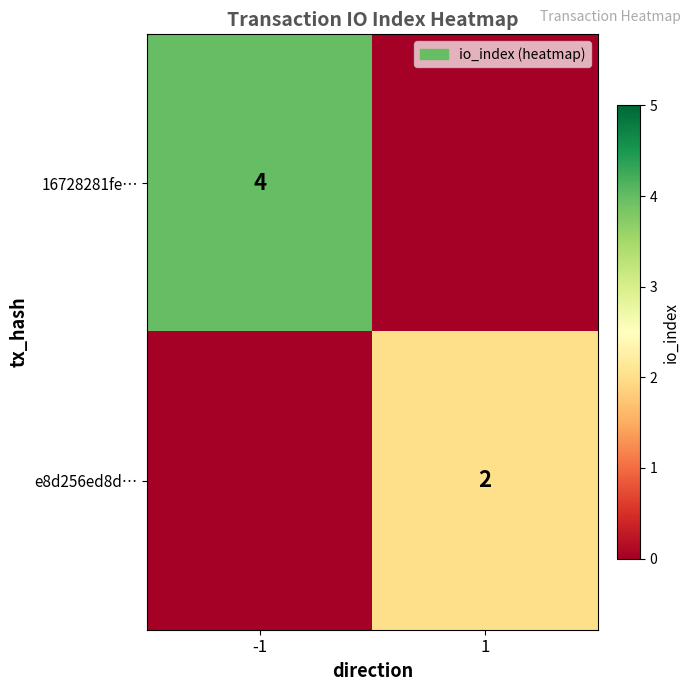

The value of e8d256ed8d… at 1 is 3. True or false?

False